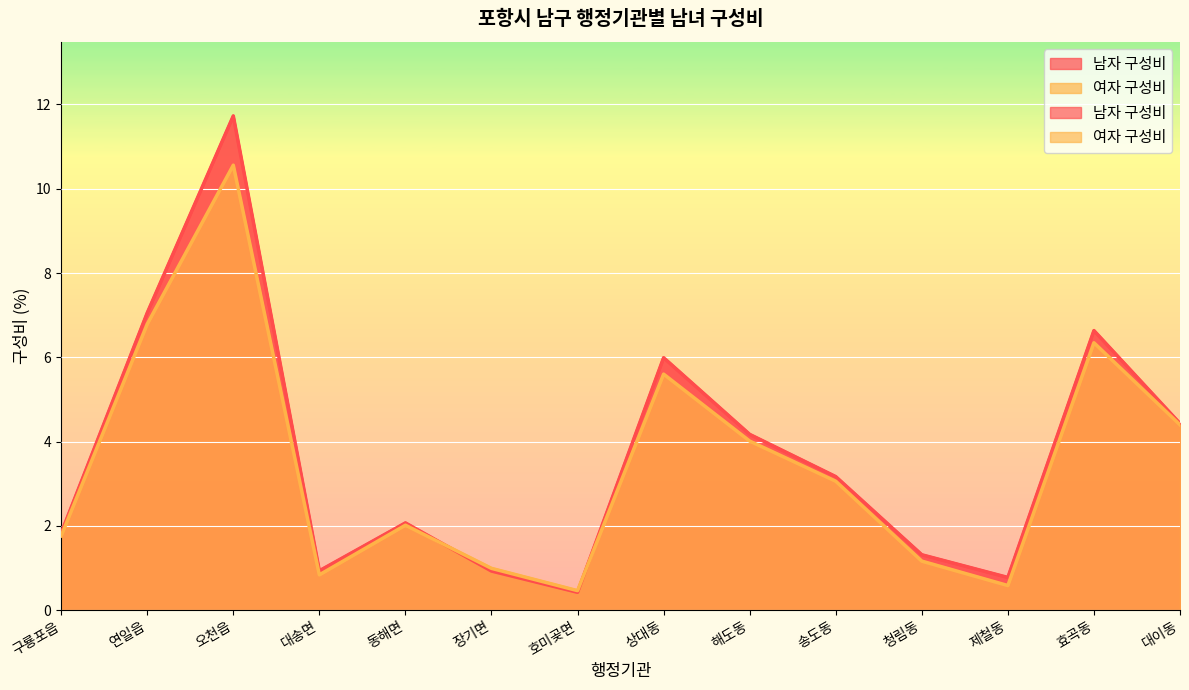

Where does the 남자 구성비 series first go above 3?

연일읍